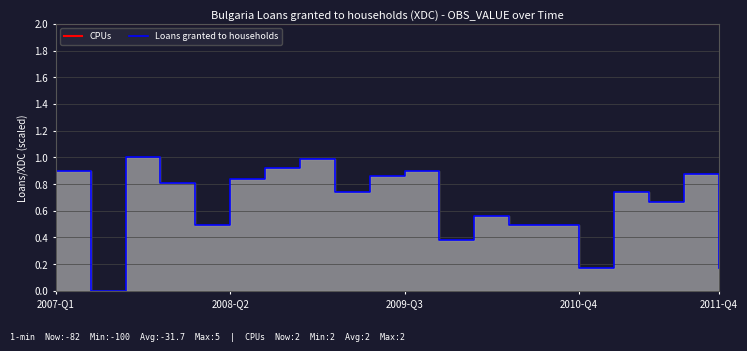

What is the total value across all series at 12?

2.6